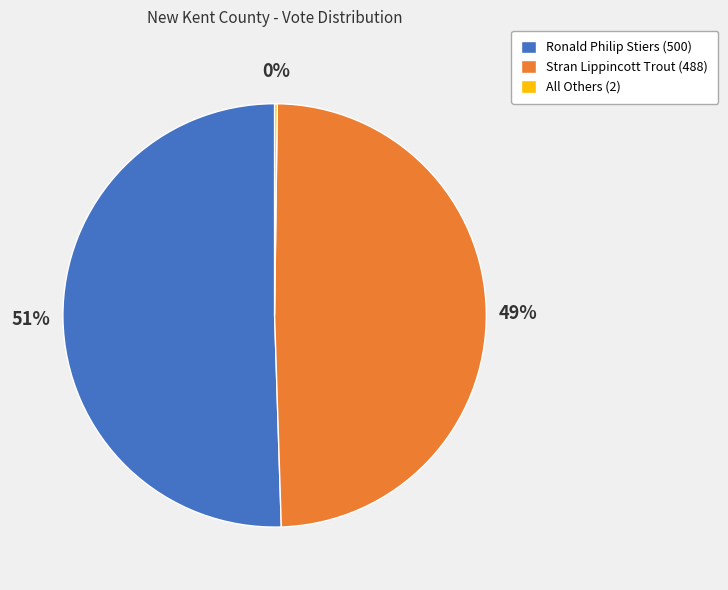

Does Stran Lippincott Trout (488) represent more than half of the total?

No